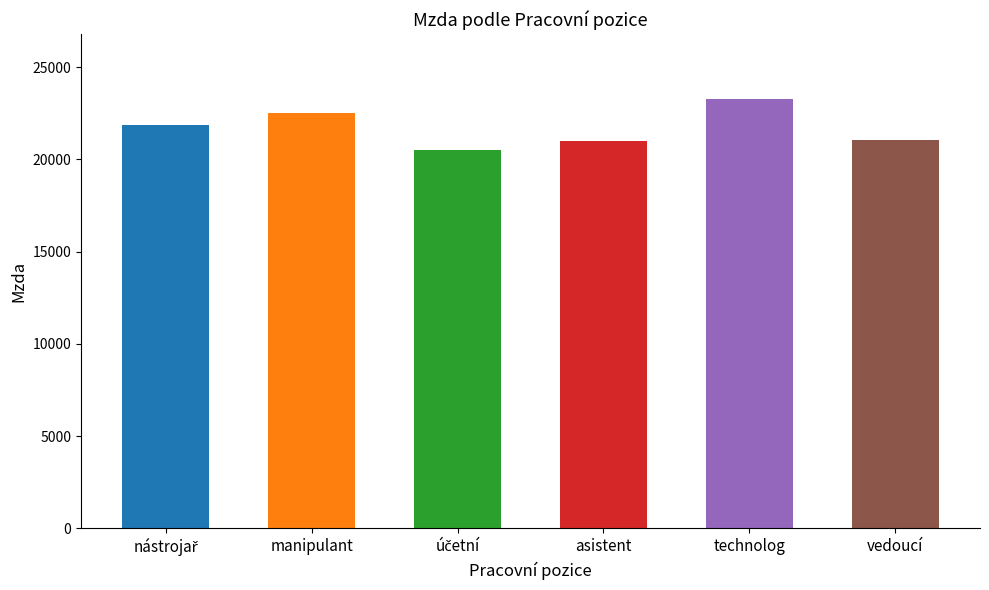

Read the value at vedoucí, to the nearest 10.

21070